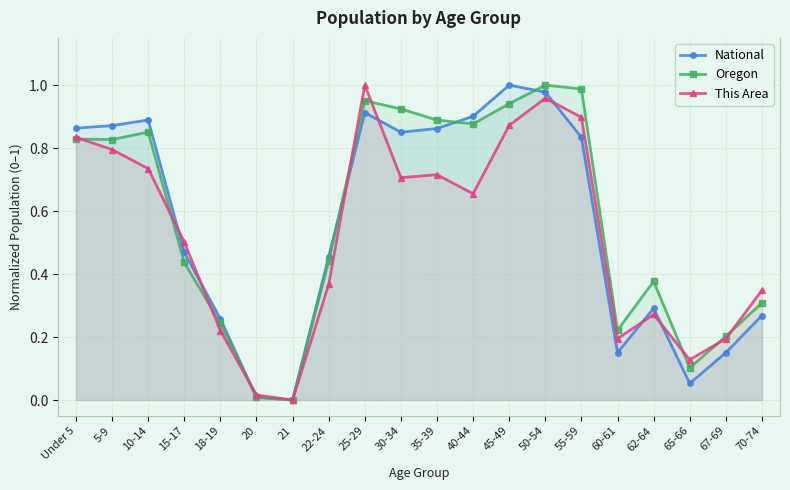

Is the value of Oregon at 15-17 greater than the value of National at 70-74?

Yes